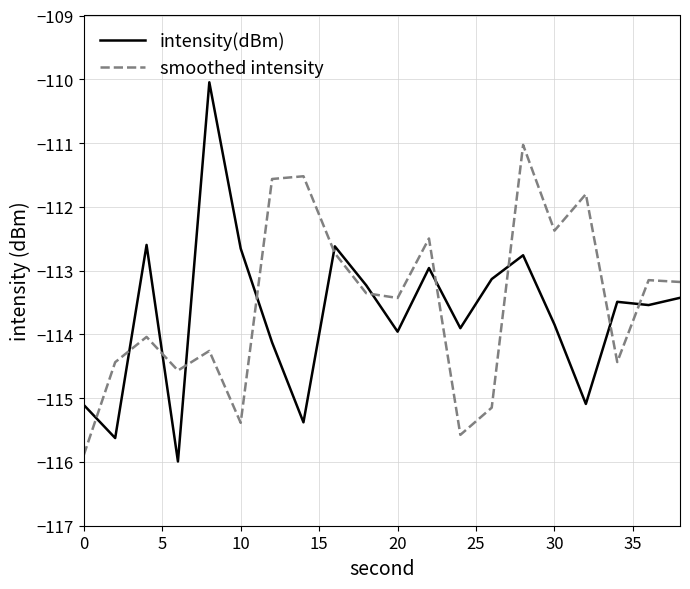

What is the difference between the maximum and minimum values in the smoothed intensity series?

4.9